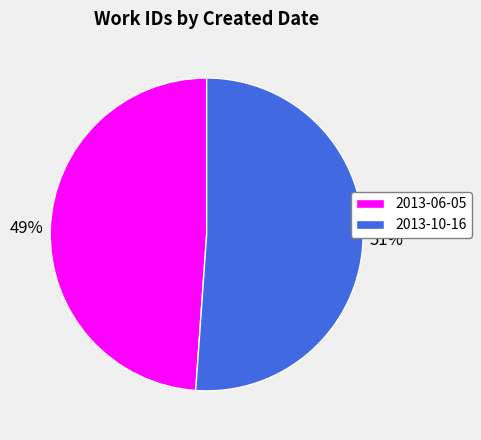

Does 2013-06-05 account for over 50% of the chart?

No